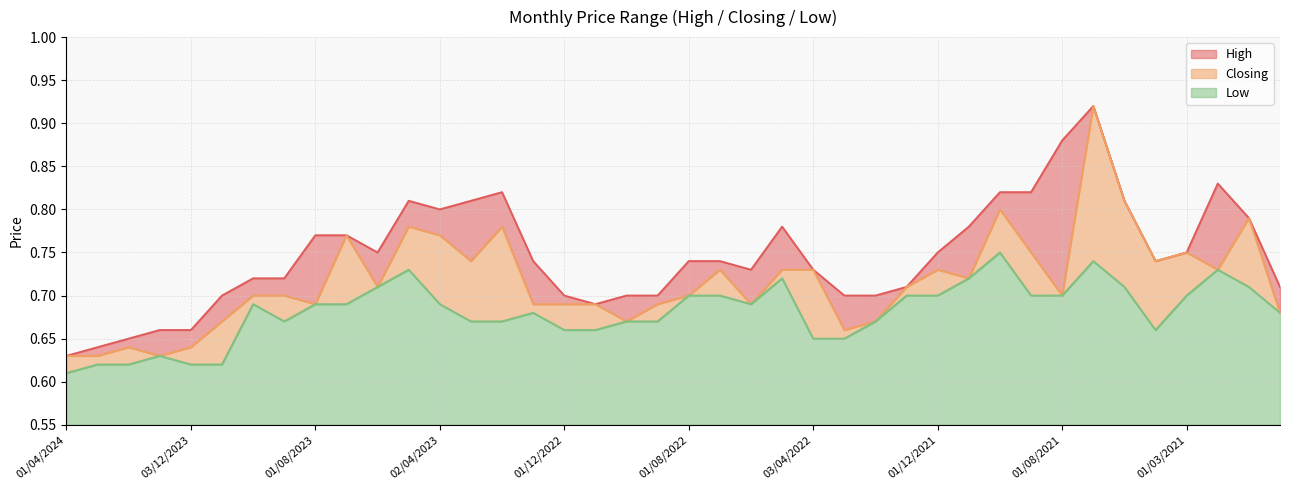

Which has a higher value, 01/11/2022 or 01/08/2023?

01/08/2023